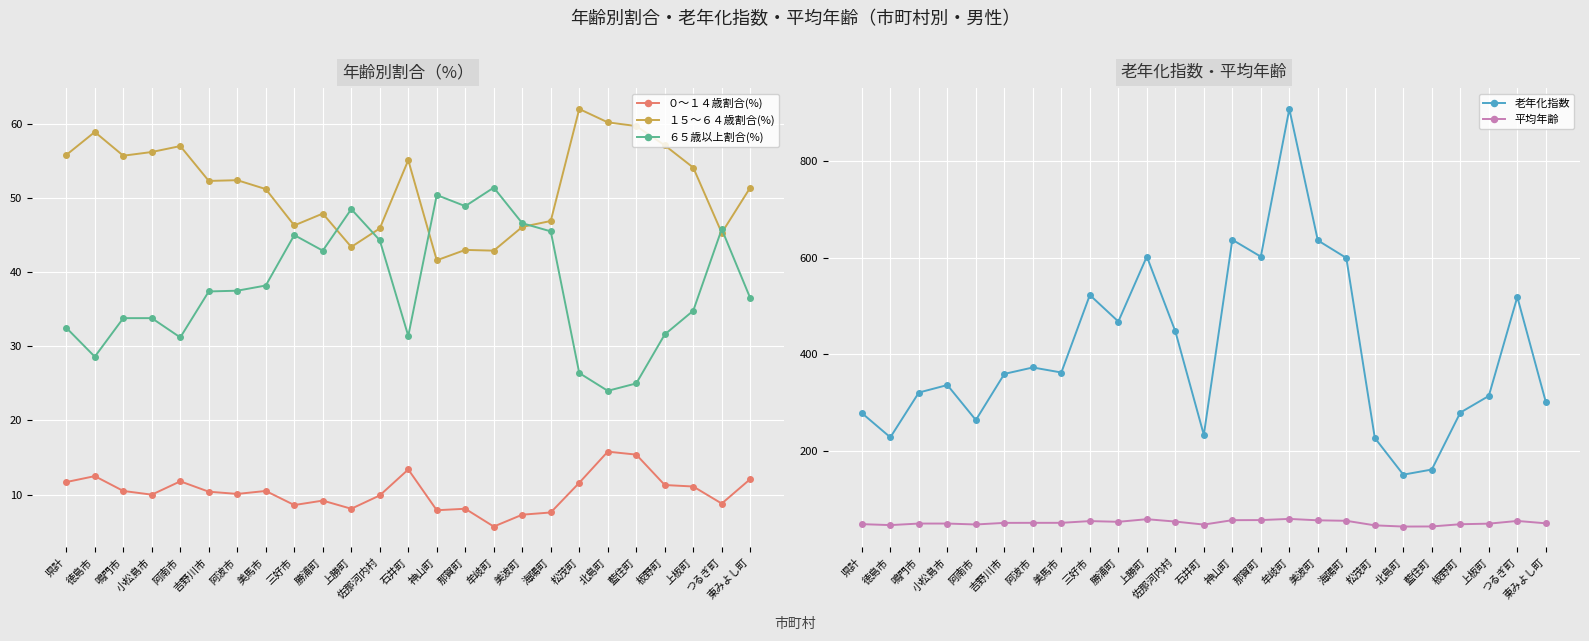

At which label is ０～１４歳割合(%) closest to 10?

小松島市